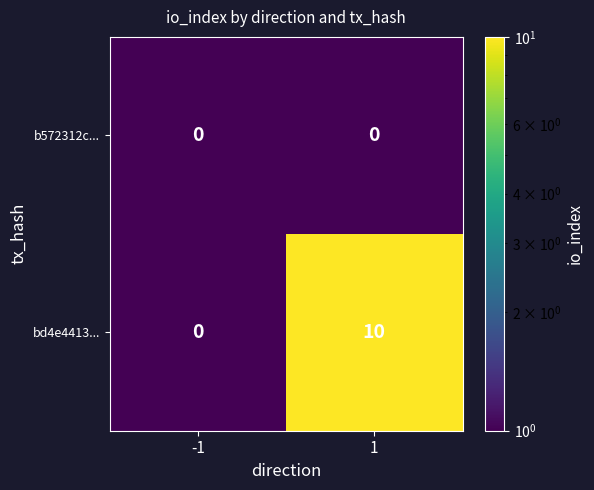

What is the difference between the highest and lowest values at 1?

10